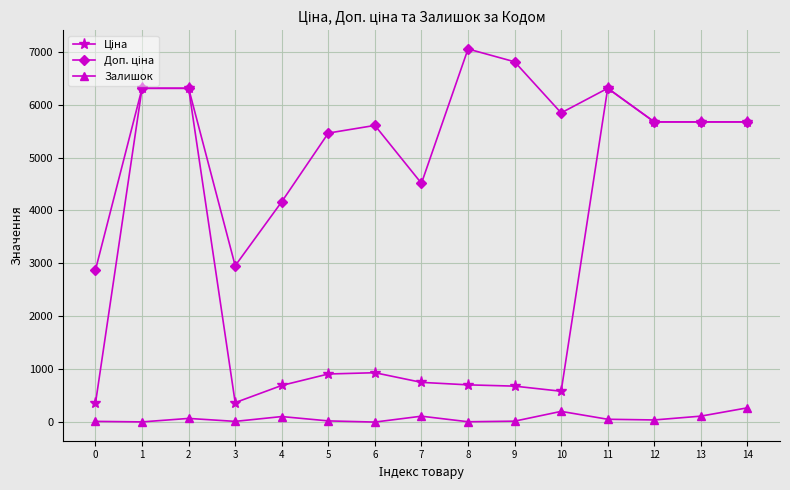

What is the highest value of the Залишок series?

271.0